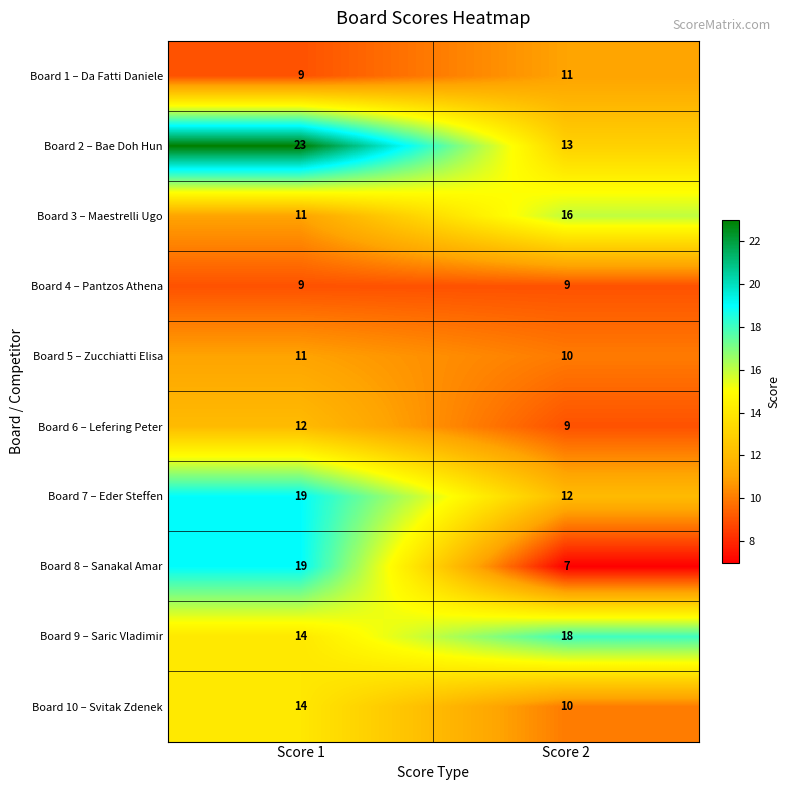

Rank the categories by Board 9 – Saric Vladimir value from lowest to highest.

Score 1, Score 2